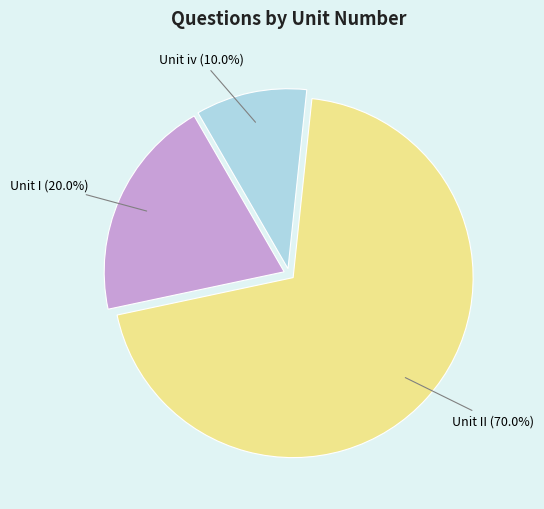

Approximately how many times larger is the value at Unit I compared to Unit II?

0.3